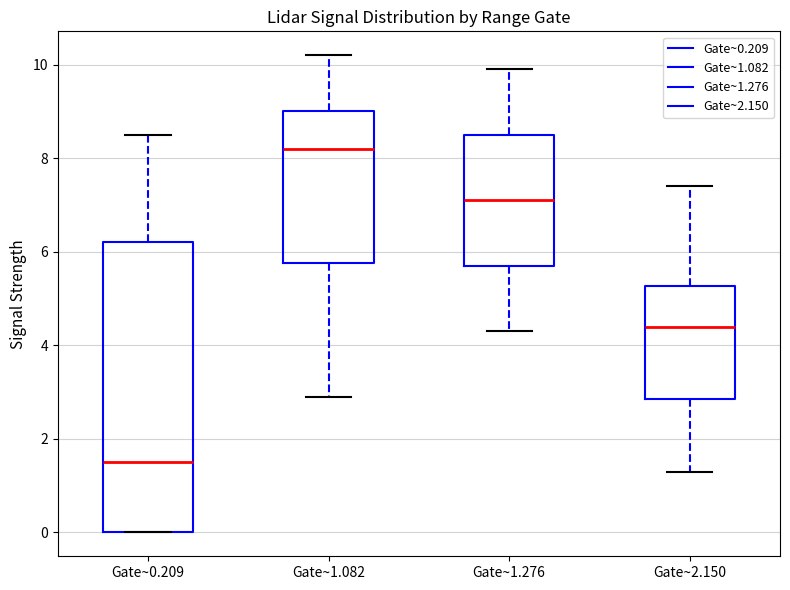

Where does the median line of the box for Gate~1.276 sit on the y-axis? The values are not printed on the chart, so give them approximately, as read against the axis.

7.2